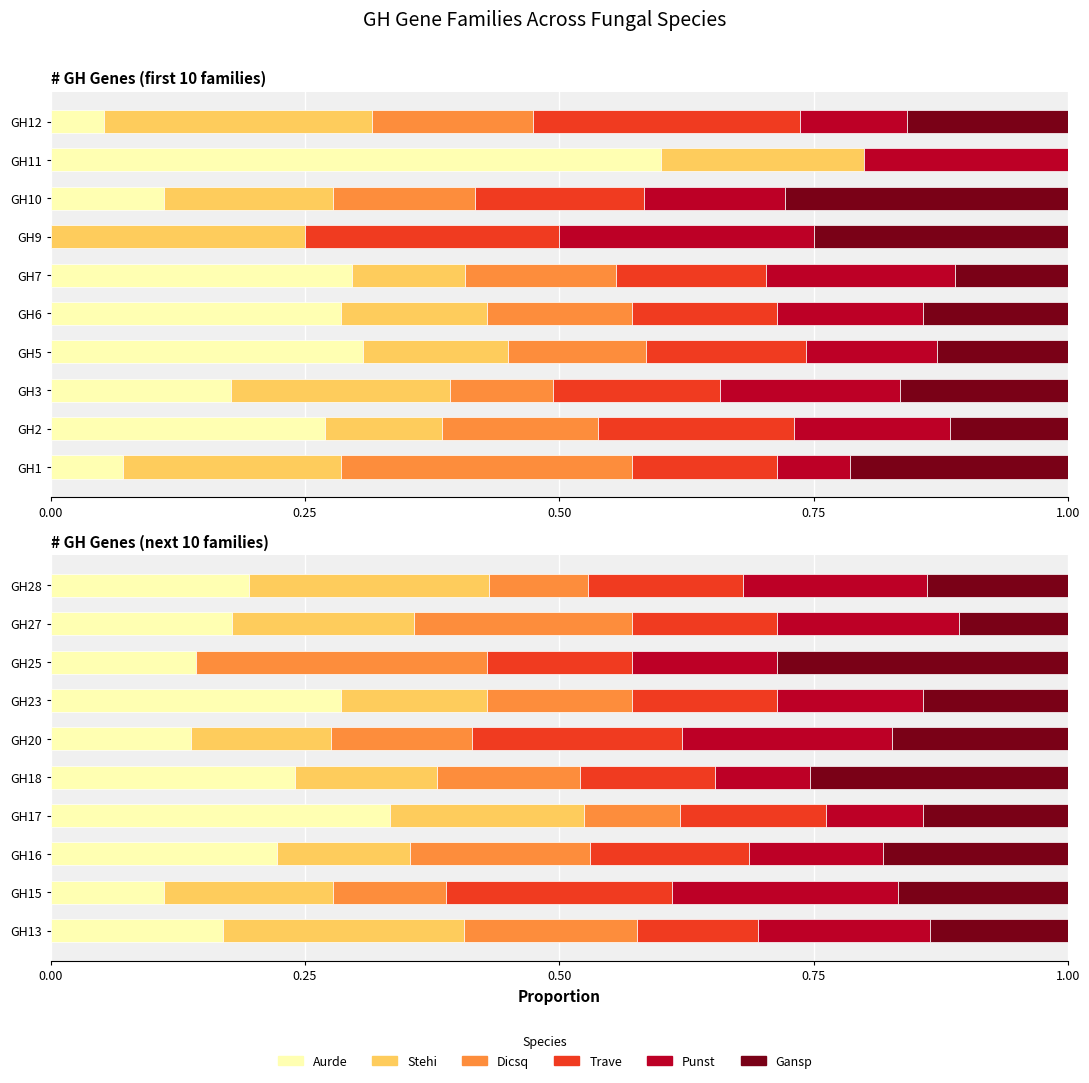

True or false: Stehi has a value of 0.1 at 1.00.

True